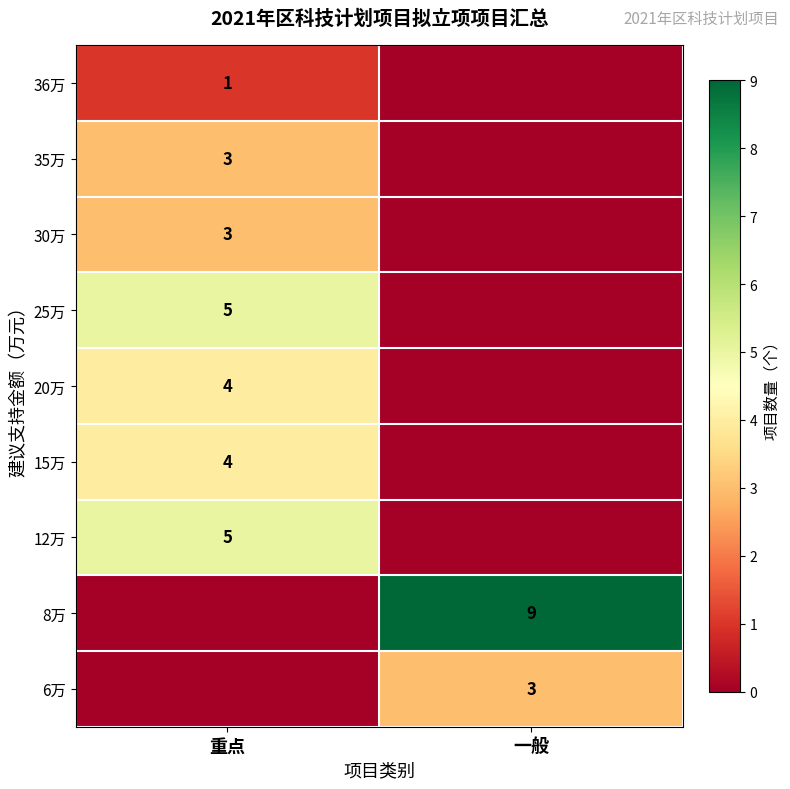

The value of 36万 at 重点 is 1. True or false?

True